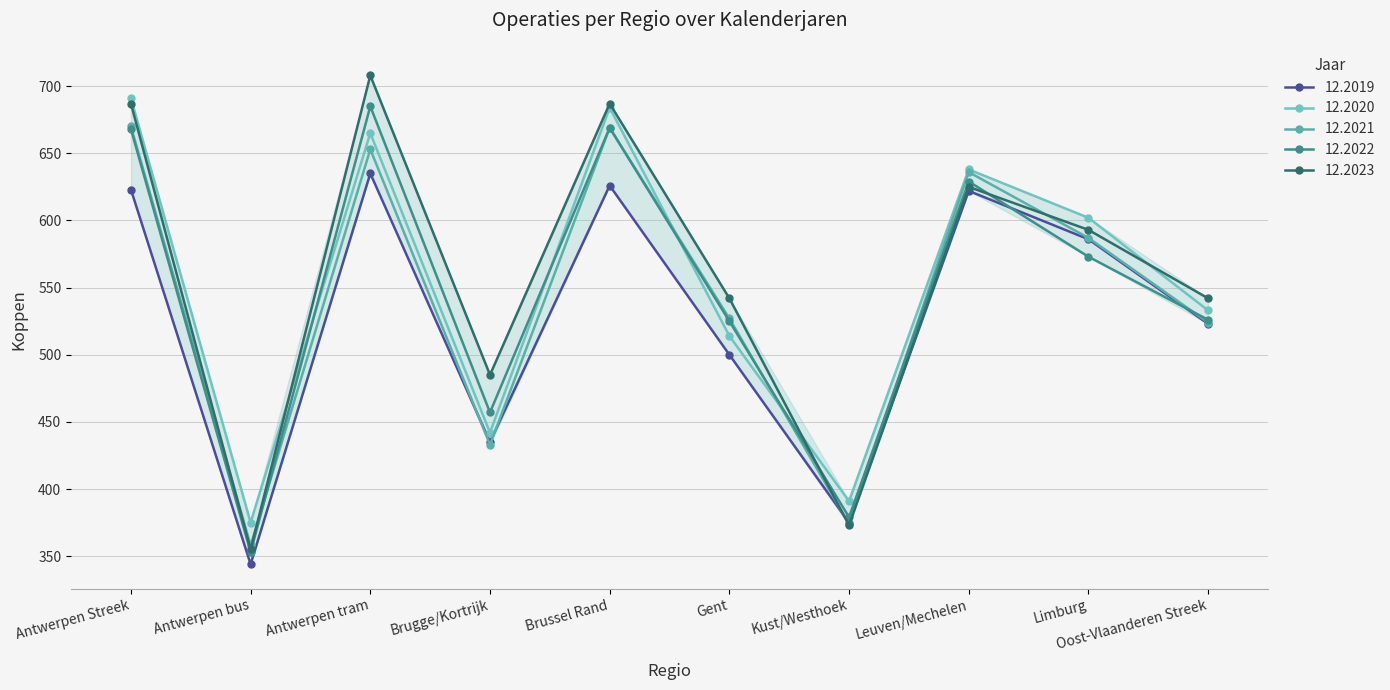

What is the difference between the highest and lowest values at Gent?

42